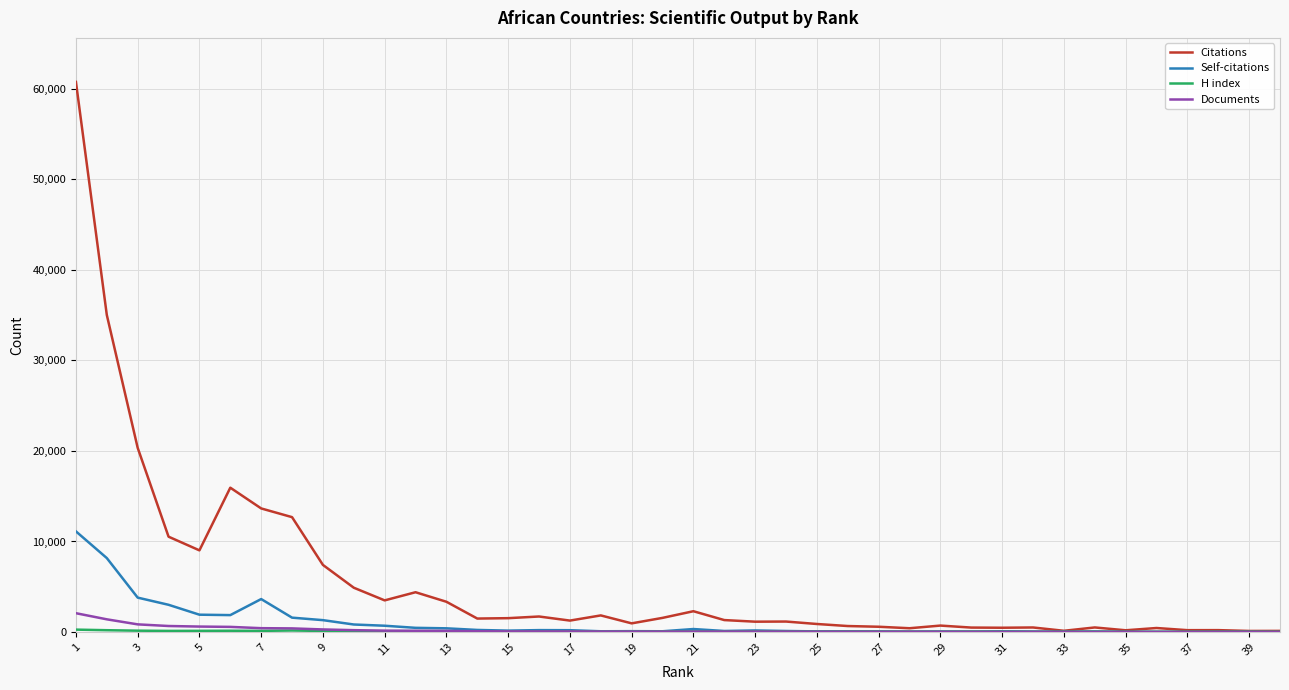

What is the maximum value for Documents?

2079